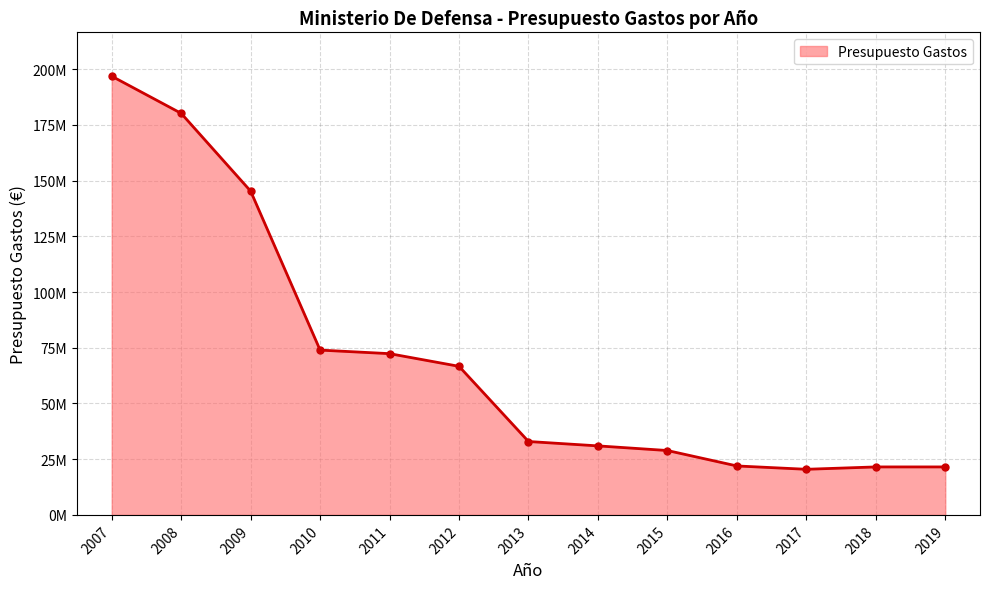

Between 2011 and 2015, which is larger?

2011